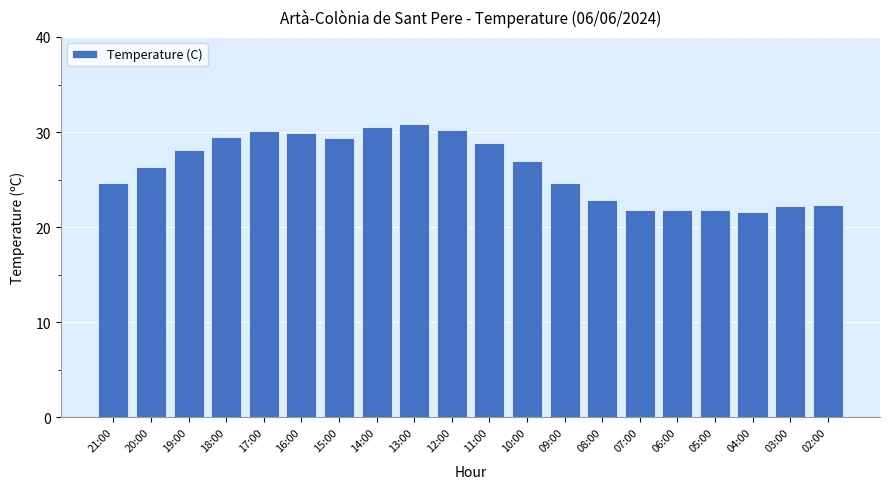

What is the sum of all values?

524.5